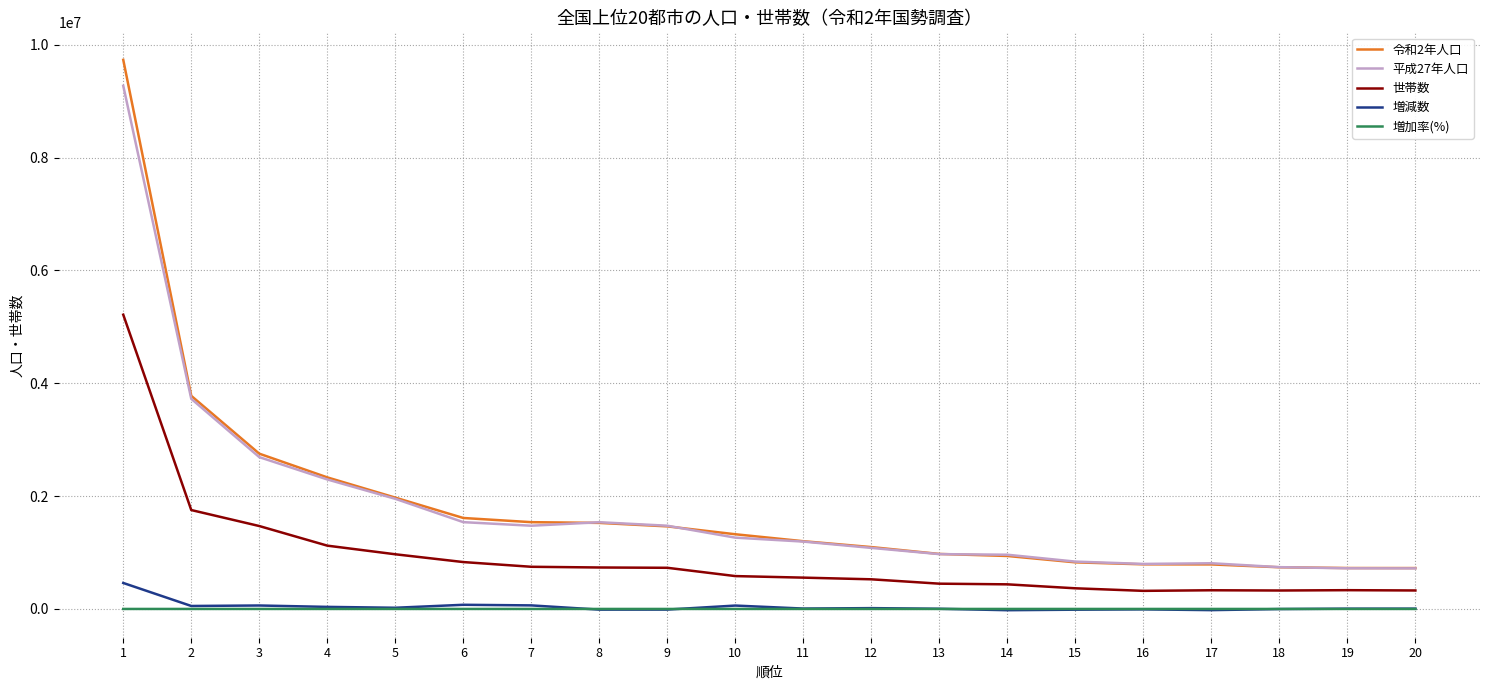

Is the value of 世帯数 at 2 greater than the value of 平成27年人口 at 5?

No